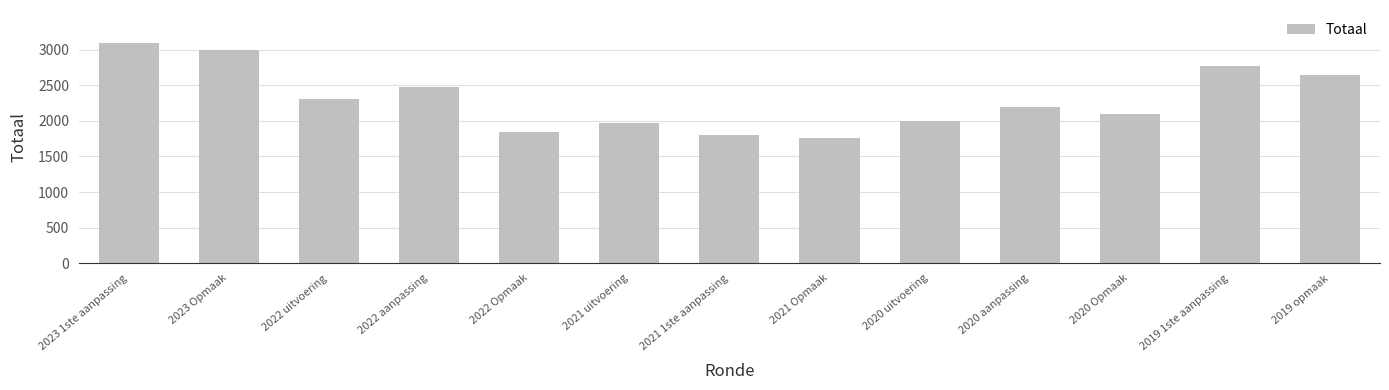

What position from the left is 2022 aanpassing?

4